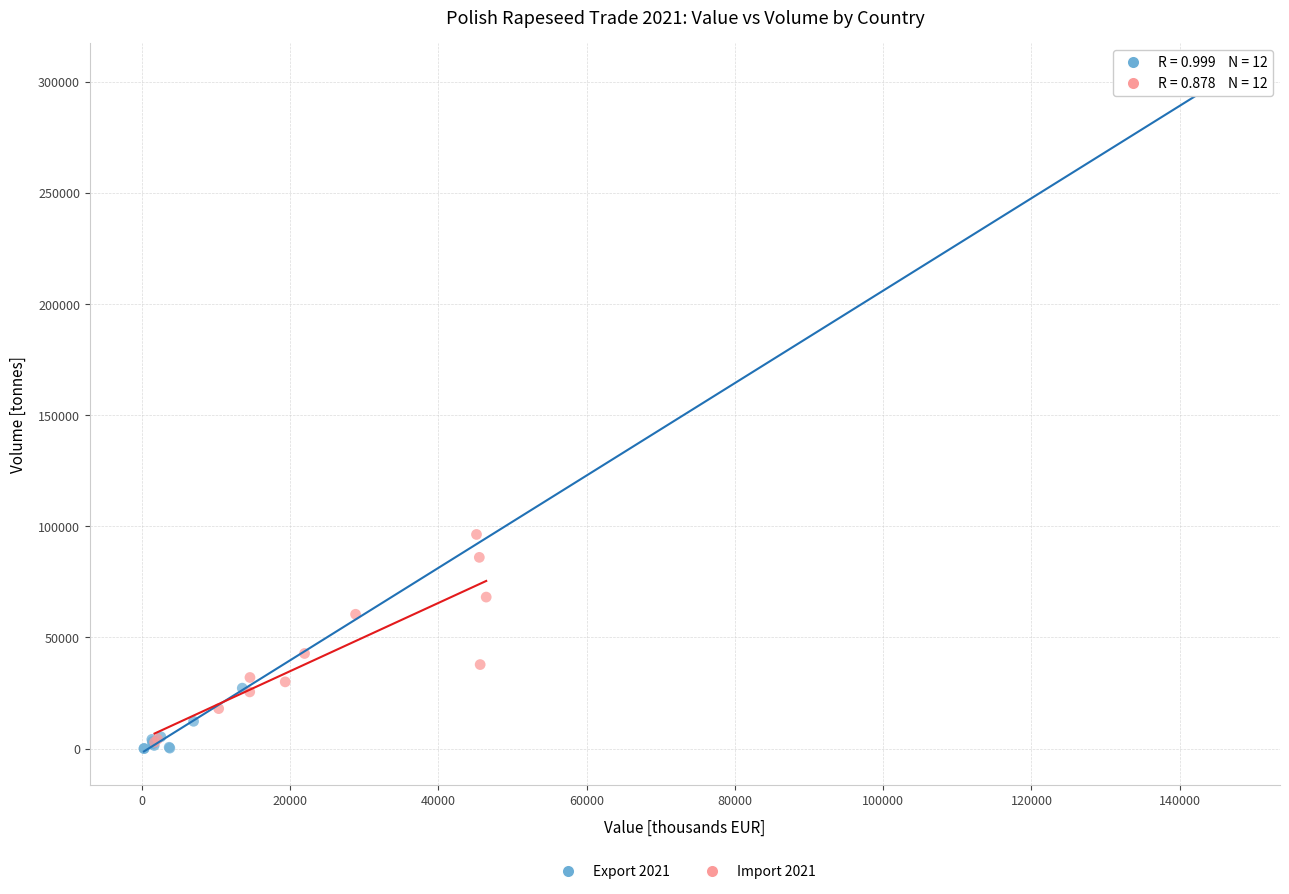

Which series has the largest Y range (max minus min)?

Export 2021